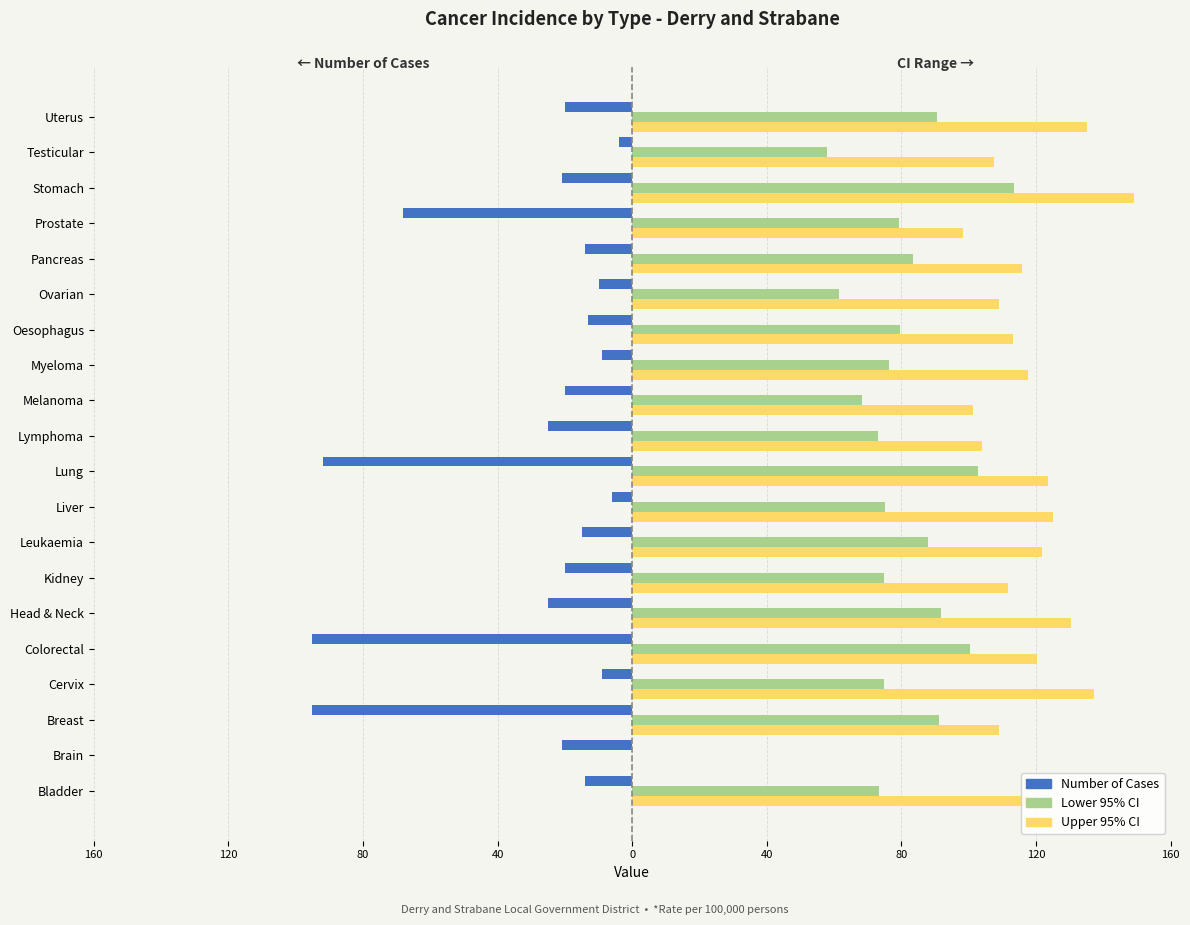

What are all the series names shown in the legend?

Number of Cases, Lower 95% CI, Upper 95% CI